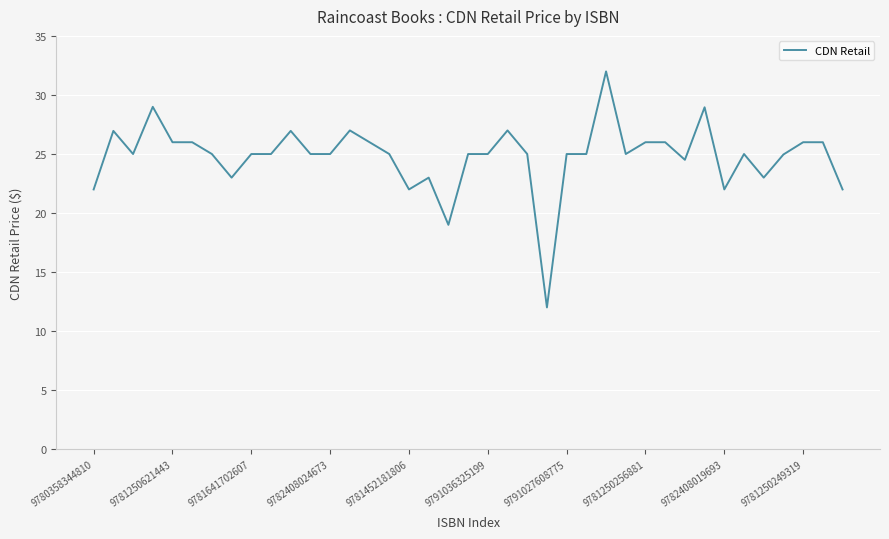

What is the greatest value displayed?

32.0